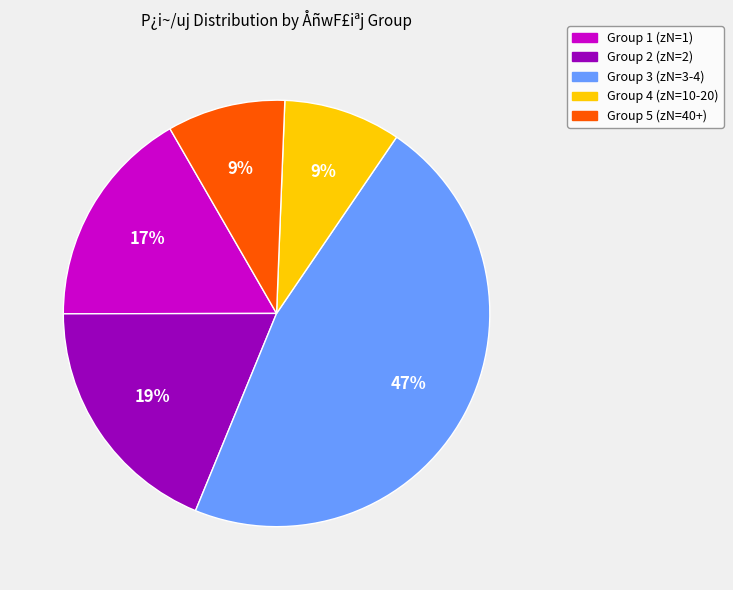

Is the sum of Group 2 (zN=2) and Group 4 (zN=10-20) greater than half?

No